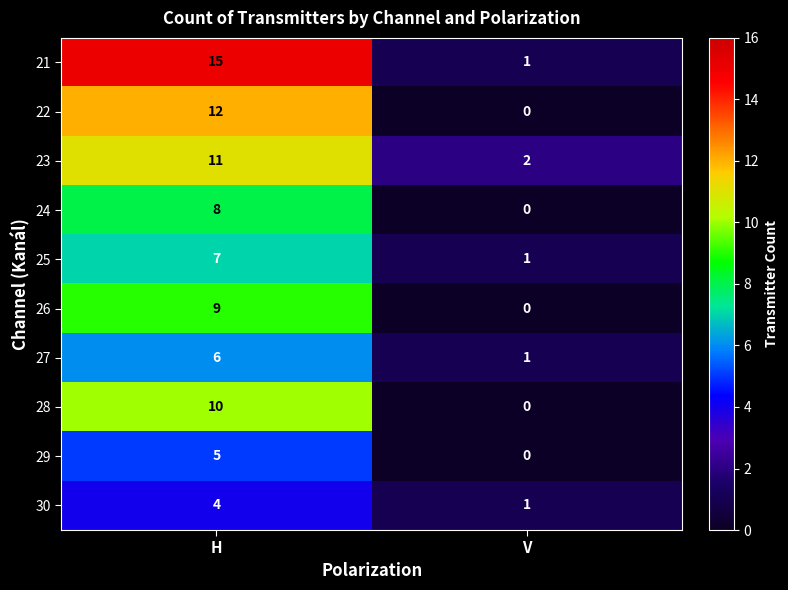

Reading left to right, transcribe all the data shown in this chart.

21: H=15	V=1
22: H=12	V=0
23: H=11	V=2
24: H=8	V=0
25: H=7	V=1
26: H=9	V=0
27: H=6	V=1
28: H=10	V=0
29: H=5	V=0
30: H=4	V=1